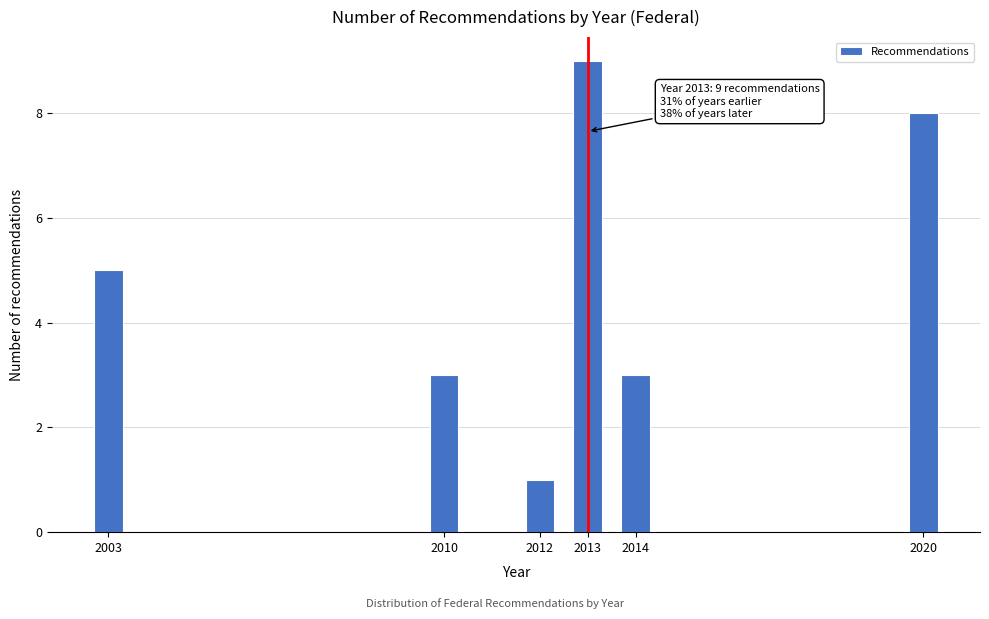

Reading left to right, what are all the values shown in this chart?

5	3	1	9	3	8